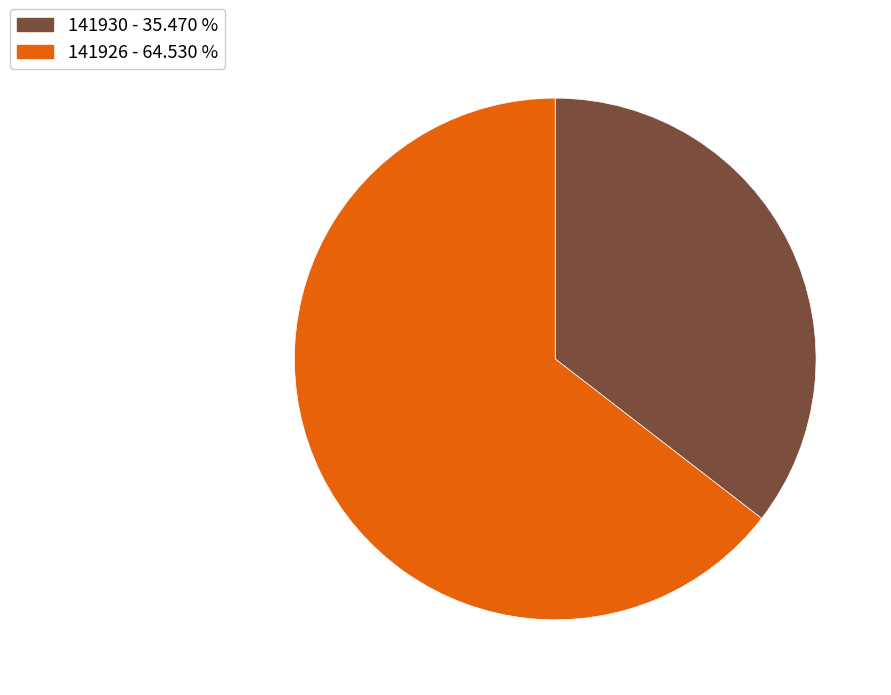

Do 141926 - 64.530 % and 141930 - 35.470 % together represent more than half of the pie?

Yes